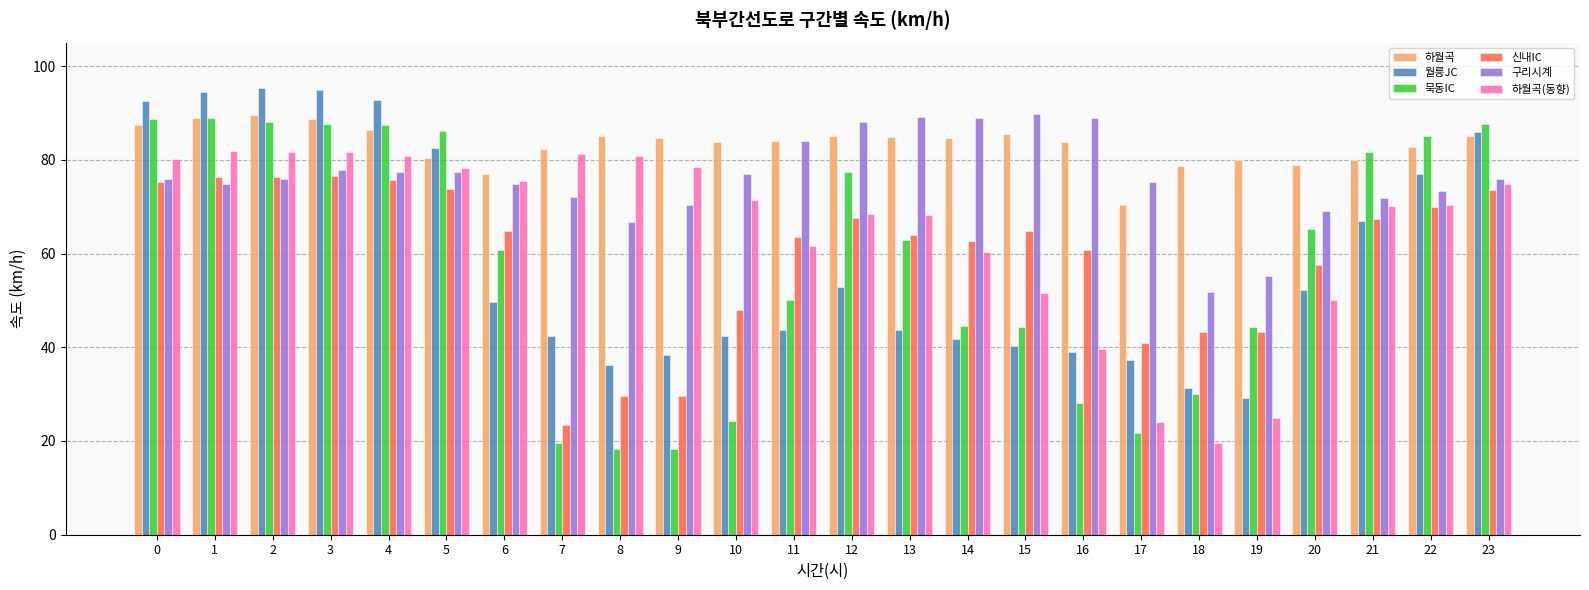

What is the sum of the 묵동IC values at 15 and 19?

88.7